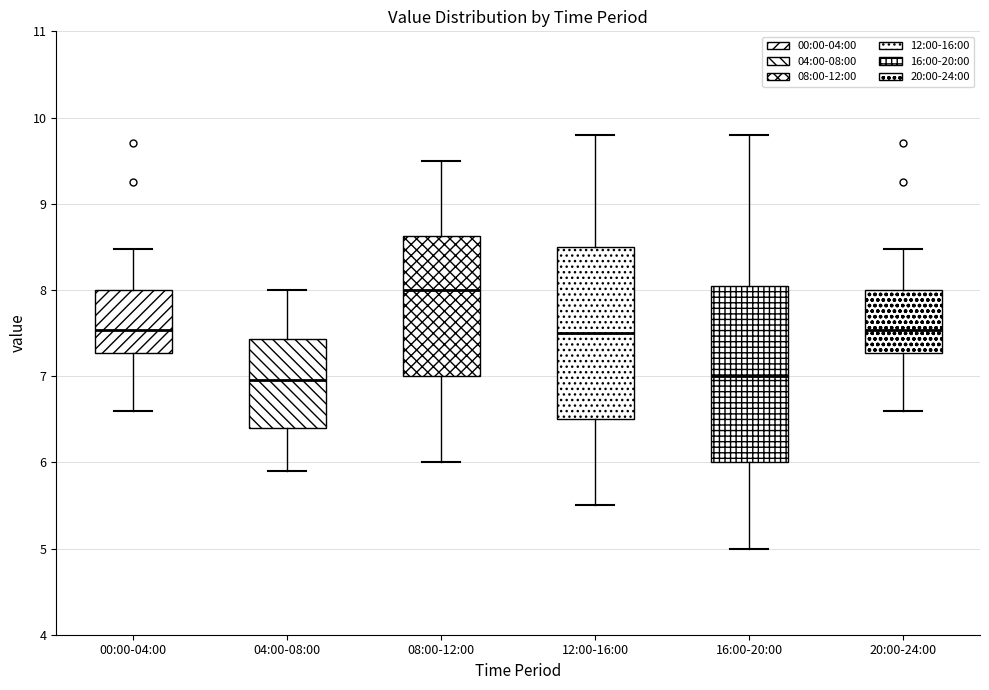

Reading left to right, transcribe this box plot: for each box, give where its median line is, the range the box spans, and where its two whiskers end, as read against the y-axis. The values are not printed on the chart, so give them approximately, as read against the axis.

00:00-04:00: median 7.5, box 7.3 to 8.0, whiskers 6.6 to 8.5
04:00-08:00: median 7.0, box 6.4 to 7.4, whiskers 5.9 to 8.0
08:00-12:00: median 8.0, box 7.0 to 8.6, whiskers 6.0 to 9.5
12:00-16:00: median 7.5, box 6.5 to 8.5, whiskers 5.5 to 9.8
16:00-20:00: median 7.0, box 6.0 to 8.1, whiskers 5.0 to 9.8
20:00-24:00: median 7.5, box 7.3 to 8.0, whiskers 6.6 to 8.5